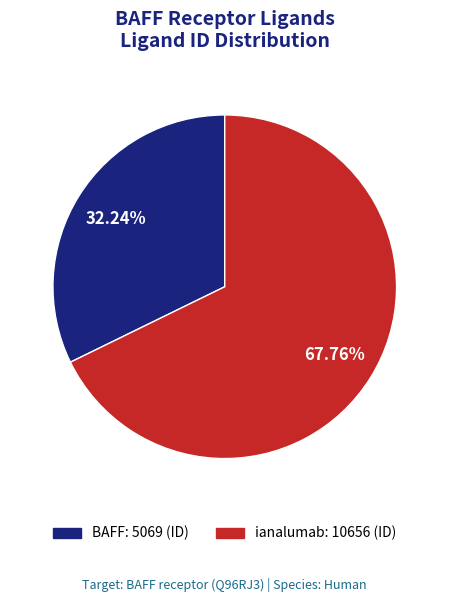

To the nearest percent, what portion does ianalumab represent?

68%